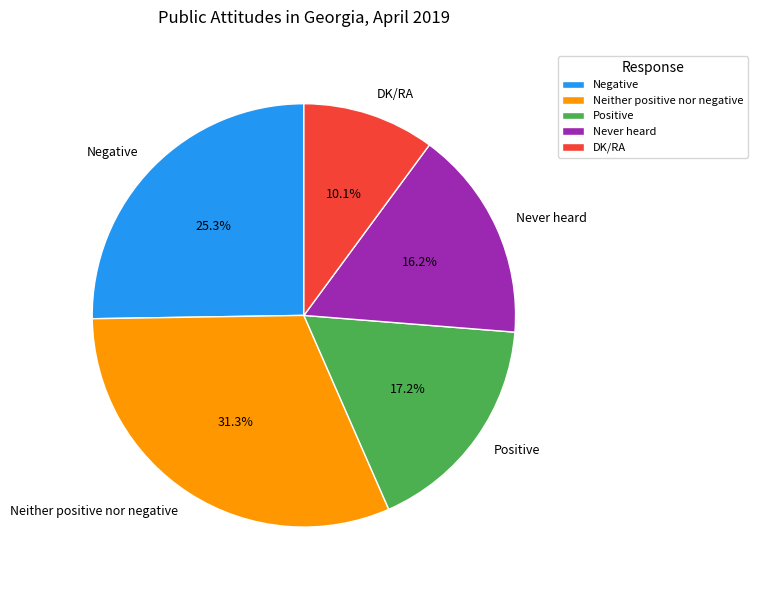

Rank the categories by value from lowest to highest.

DK/RA, Never heard, Positive, Negative, Neither positive nor negative